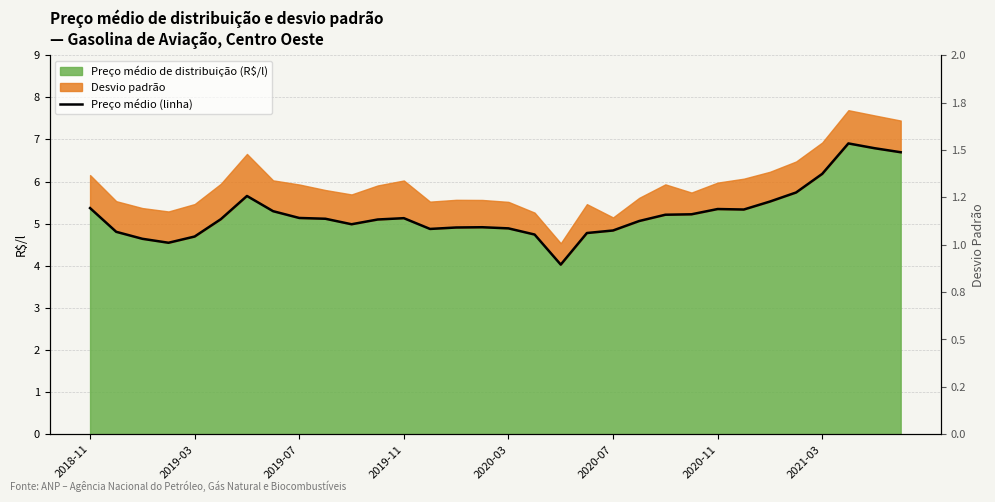

At which category does the chart reach its peak across all series?

29